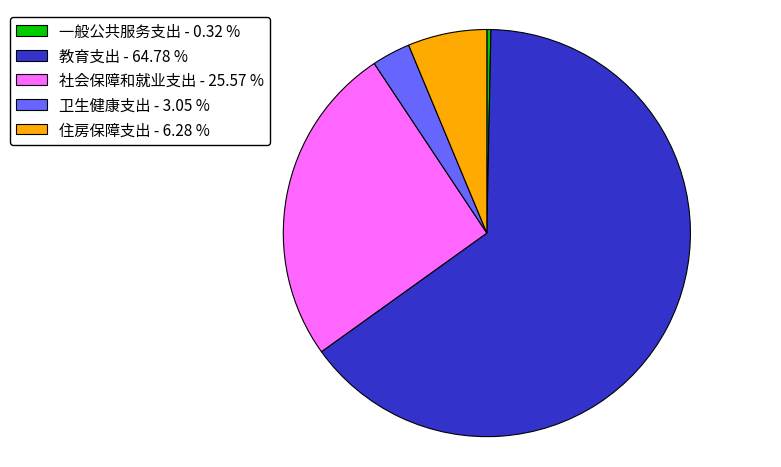

Is the sum of 社会保障和就业支出 - 25.57 % and 卫生健康支出 - 3.05 % greater than half?

No